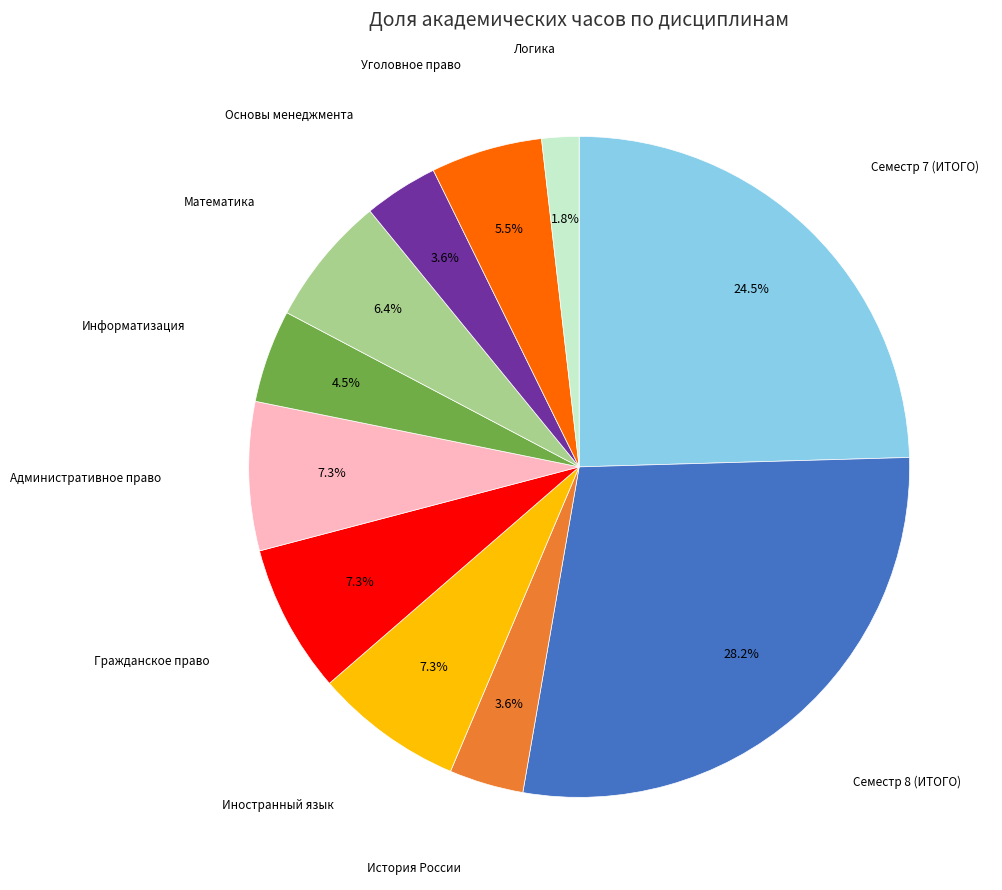

Is there any slice that represents more than half of the pie?

No